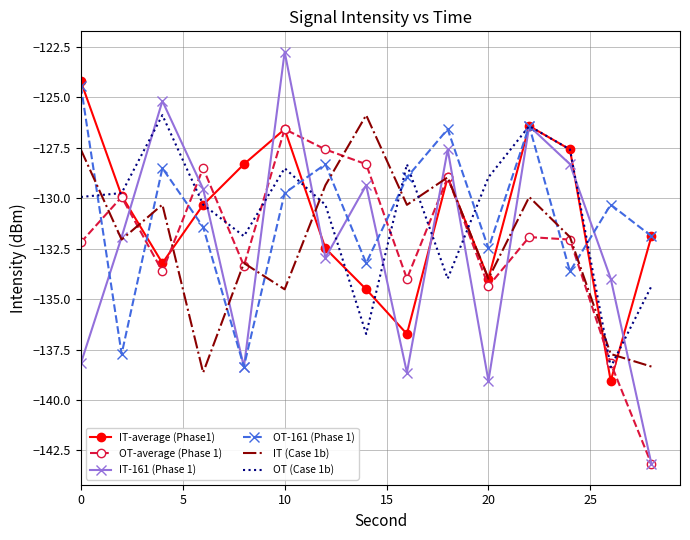

What is the lowest value of the OT-average (Phase 1) series?

-143.2